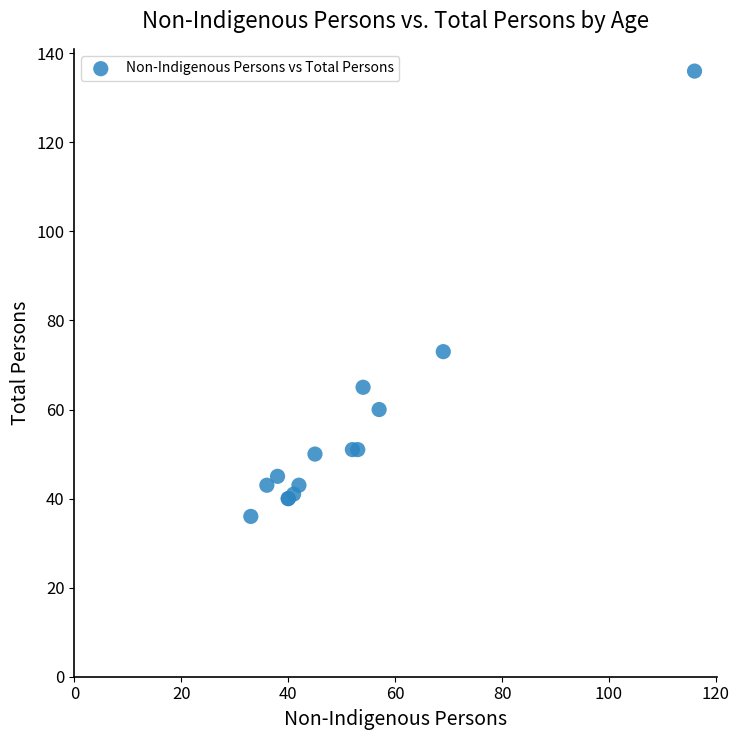

What Y value in the scatter plot is closest to 86?

73